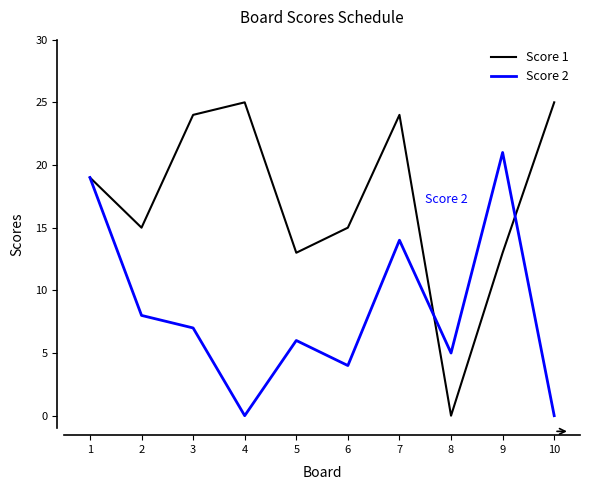

Reading left to right, list all the values displayed in this chart.

Score 1: 1=19	2=15	3=24	4=25	5=13	6=15	7=24	8=0	9=13	10=25
Score 2: 1=19	2=8	3=7	4=0	5=6	6=4	7=14	8=5	9=21	10=0